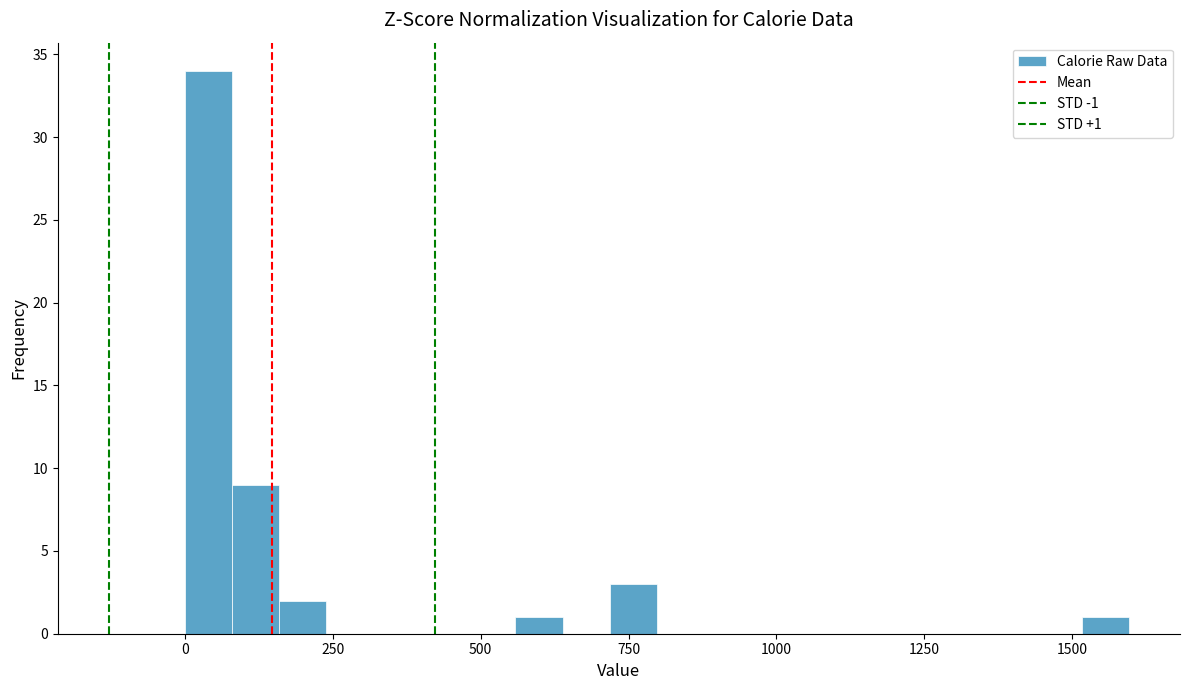

Around what value on the x-axis is the tallest bar? Give the approximate position of its centre, as read against the axis.

50